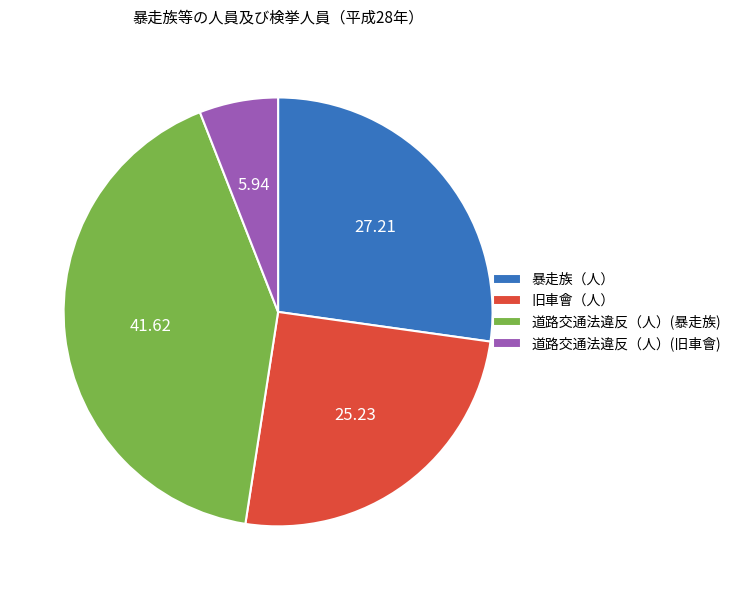

How many slices are in this pie chart?

4